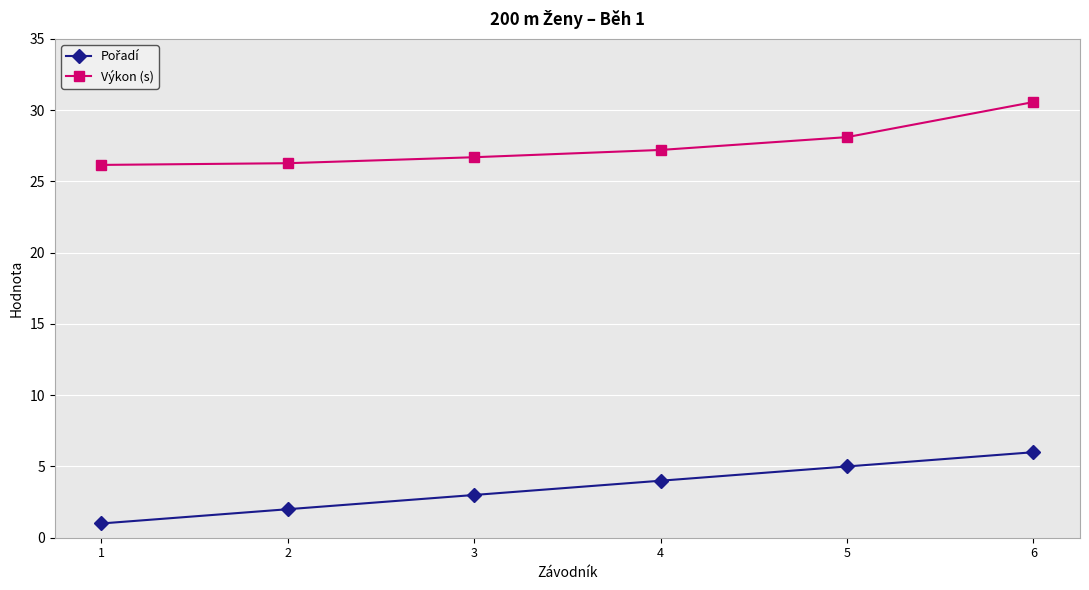

What is the sum of all Výkon (s) values?

165.0